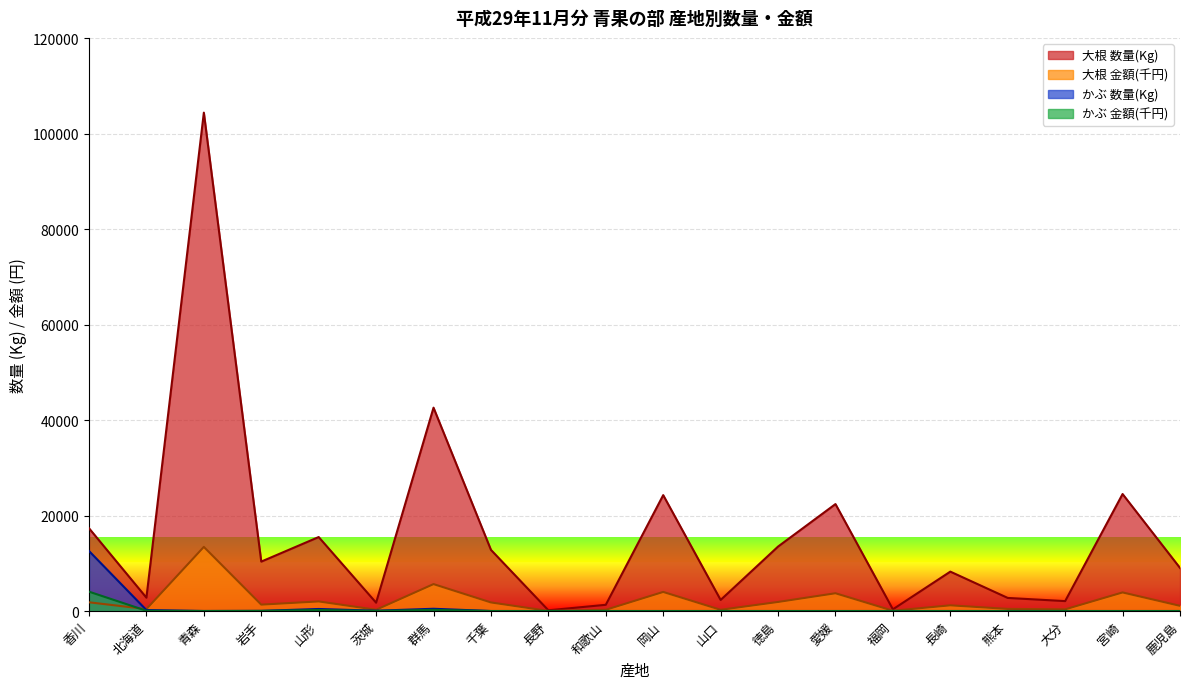

Reading left to right, transcribe all the data shown in this chart.

大根 数量(Kg): 香川=17338.0	北海道=2790.0	青森=104390.0	岩手=10350.0	山形=15494.0	茨城=1740.0	群馬=42595.0	千葉=12810.0	長野=150.0	和歌山=1300.0	岡山=24275.0	山口=2315.0	徳島=13500.0	愛媛=22400.0	福岡=350.0	長崎=8250.0	熊本=2740.0	大分=2075.0	宮崎=24505.0	鹿児島=9025.0
大根 金額(円): 香川=1825.1	北海道=403.4	青森=13433.4	岩手=1334.3	山形=2006.2	茨城=258.0	群馬=5637.0	千葉=1794.5	長野=22.5	和歌山=254.9	岡山=3994.0	山口=255.6	徳島=1895.5	愛媛=3719.9	福岡=59.1	長崎=1190.6	熊本=442.6	大分=349.8	宮崎=3890.1	鹿児島=1087.1
かぶ 数量(Kg): 香川=12569.0	北海道=200.0	青森=5.0	岩手=31.0	山形=424.0	茨城=60.0	群馬=470.0	千葉=0.0	長野=0.0	和歌山=0.0	岡山=0.0	山口=0.0	徳島=0.0	愛媛=0.0	福岡=0.0	長崎=0.0	熊本=0.0	大分=0.0	宮崎=0.0	鹿児島=0.0
かぶ 金額(円): 香川=4051.2	北海道=49.7	青森=3.1	岩手=22.9	山形=218.4	茨城=18.1	群馬=242.6	千葉=0.0	長野=0.0	和歌山=0.0	岡山=0.0	山口=0.0	徳島=0.0	愛媛=0.0	福岡=0.0	長崎=0.0	熊本=0.0	大分=0.0	宮崎=0.0	鹿児島=0.0